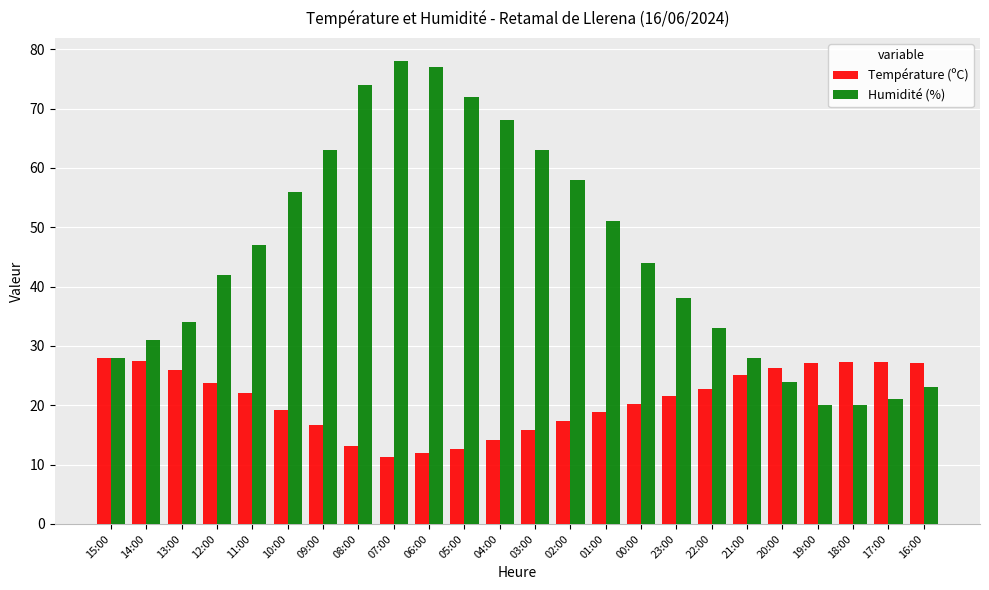

What is the spread (max minus min) of values at 23:00?

16.5